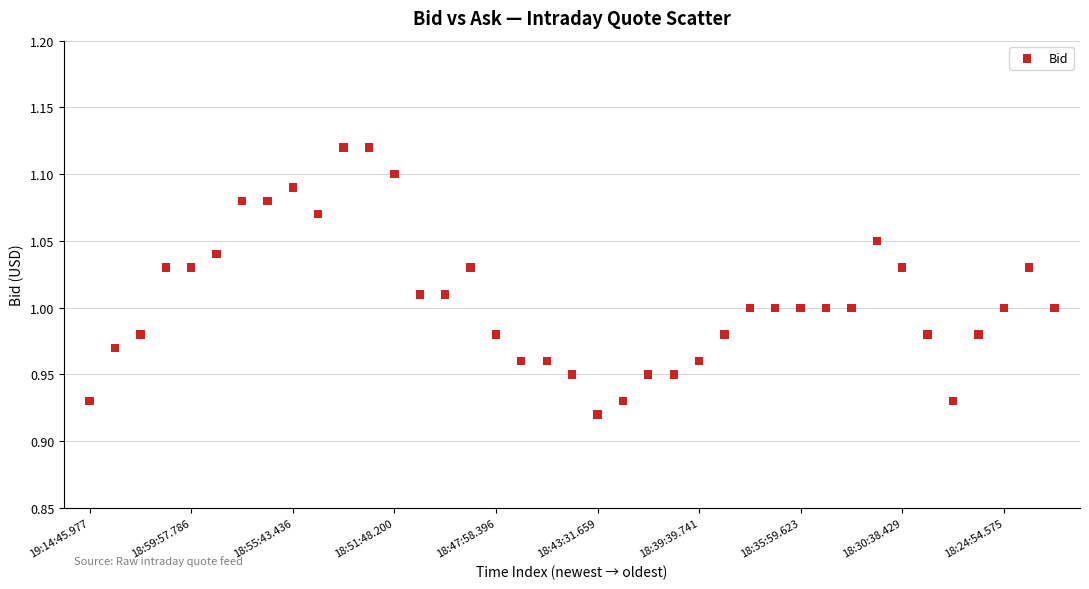

How many data points are displayed?

39